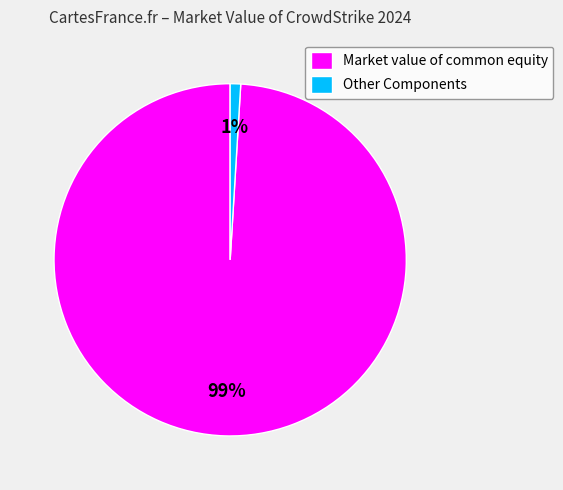

To the nearest percent, what is the average slice percentage?

50%